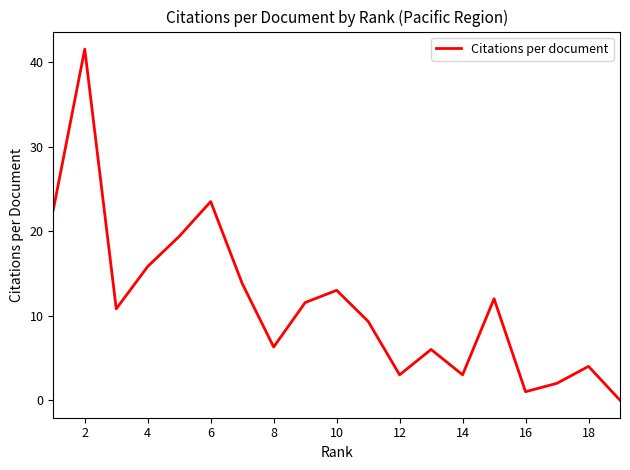

What is the greatest value displayed?

41.5